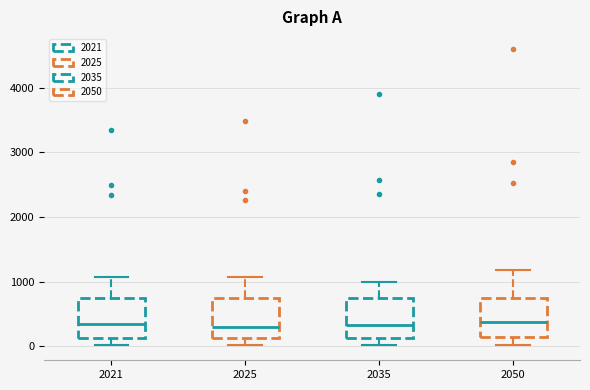

Reading left to right, read every box against the y-axis: the position of its median line, the range the box covers, and the ends of its whiskers. The values are not printed on the chart, so give them approximately, as read against the axis.

2021: median 300, box 100 to 700, whiskers 0 to 1100
2025: median 300, box 100 to 700, whiskers 0 to 1100
2035: median 300, box 100 to 800, whiskers 0 to 1000
2050: median 400, box 100 to 700, whiskers 0 to 1200